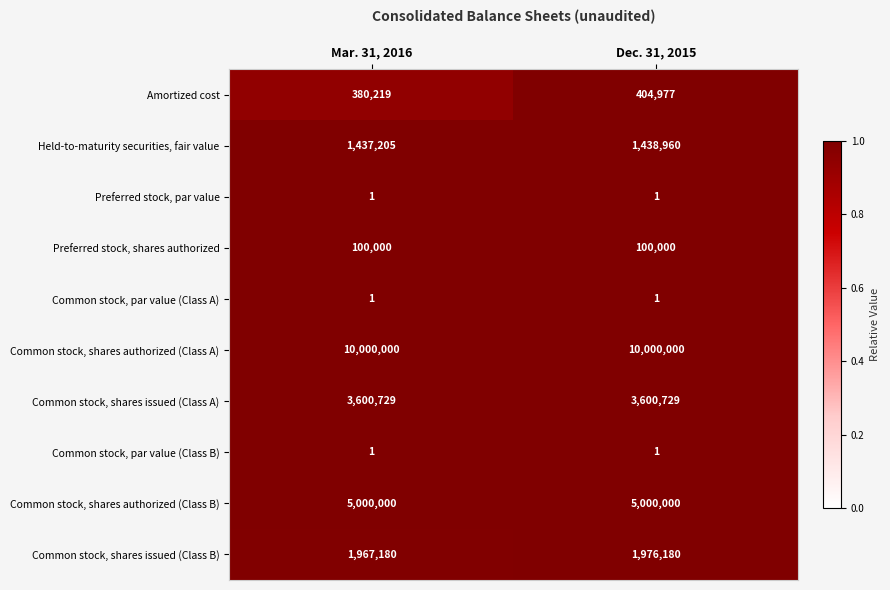

What is the sum of all Common stock, shares issued (Class A) values?

7201458